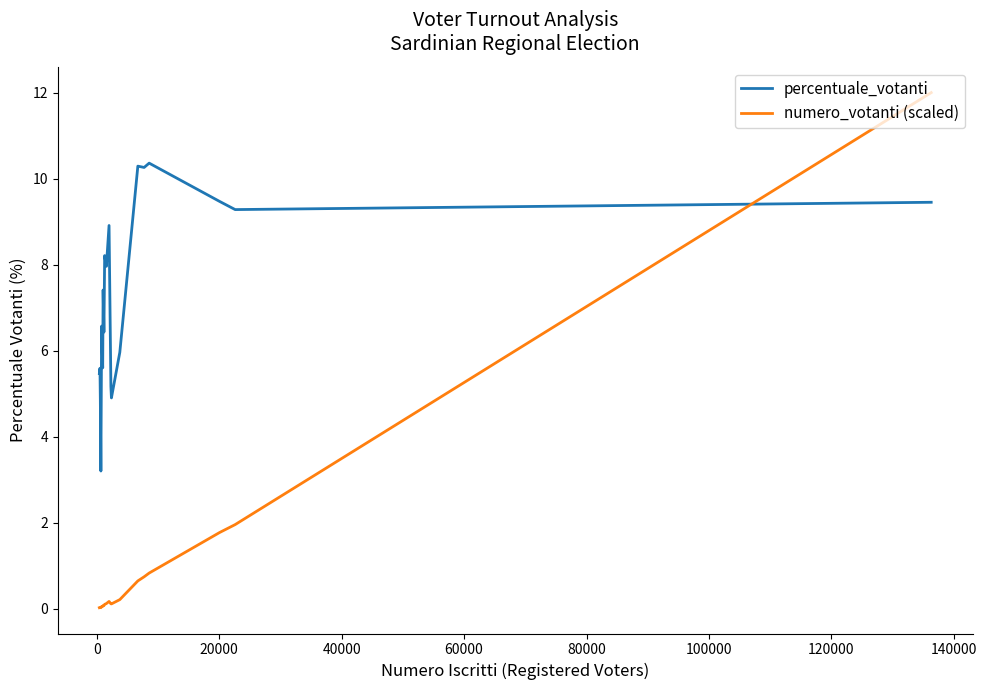

Which series ends up on top after the final intersection of numero_votanti (scaled) and percentuale_votanti?

numero_votanti (scaled)